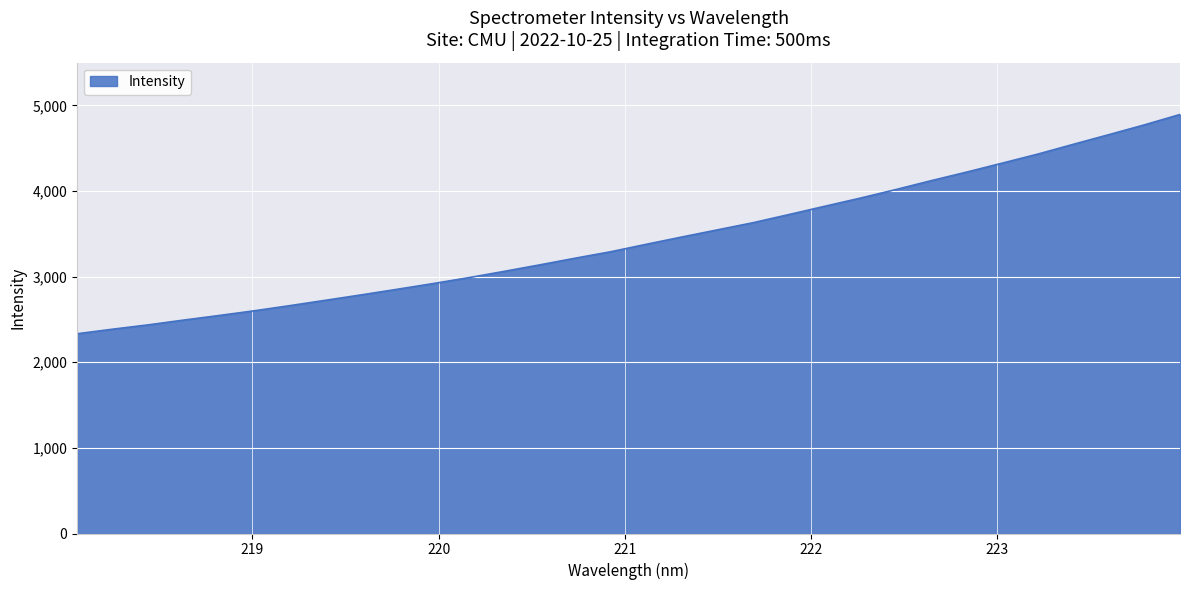

What is the maximum value shown in the chart?

4894.7